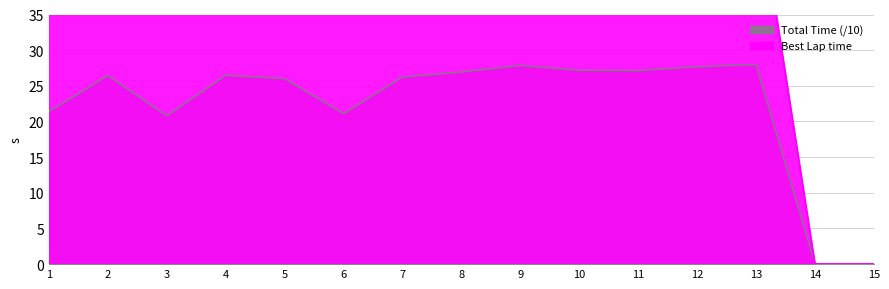

Is it true that Total Time (/10) equals 19.5 at 9?

False